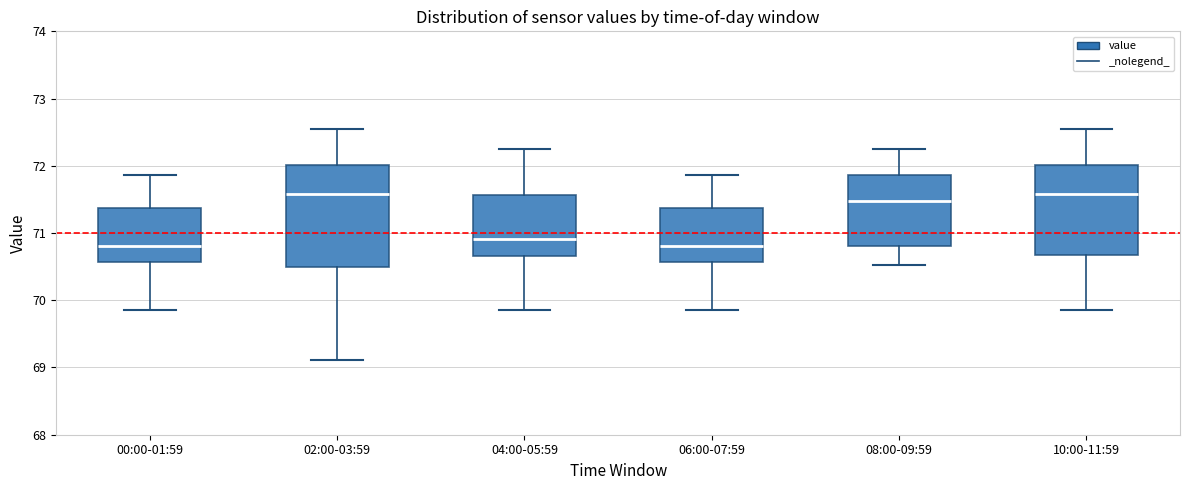

Reading left to right, transcribe this box plot: for each box, give where its median line is, the range the box spans, and where its two whiskers end, as read against the y-axis. The values are not printed on the chart, so give them approximately, as read against the axis.

00:00-01:59: median 70.8, box 70.6 to 71.4, whiskers 69.9 to 71.9
02:00-03:59: median 71.6, box 70.5 to 72.0, whiskers 69.1 to 72.6
04:00-05:59: median 70.9, box 70.7 to 71.6, whiskers 69.9 to 72.3
06:00-07:59: median 70.8, box 70.6 to 71.4, whiskers 69.9 to 71.9
08:00-09:59: median 71.5, box 70.8 to 71.9, whiskers 70.5 to 72.3
10:00-11:59: median 71.6, box 70.7 to 72.0, whiskers 69.9 to 72.6